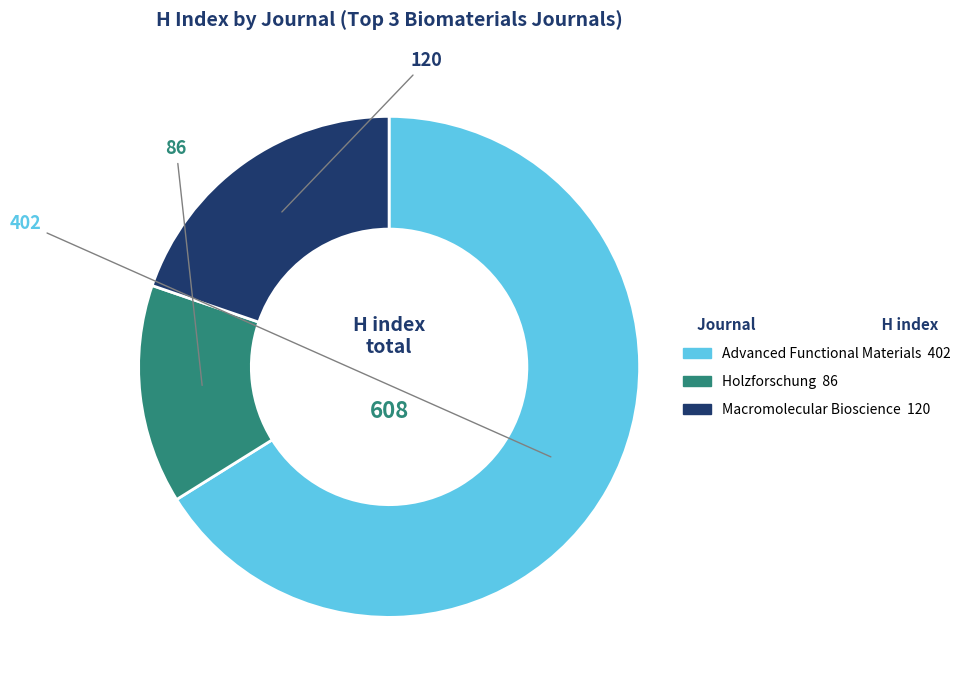

Between Macromolecular Bioscience and Holzforschung, which is larger?

Macromolecular Bioscience